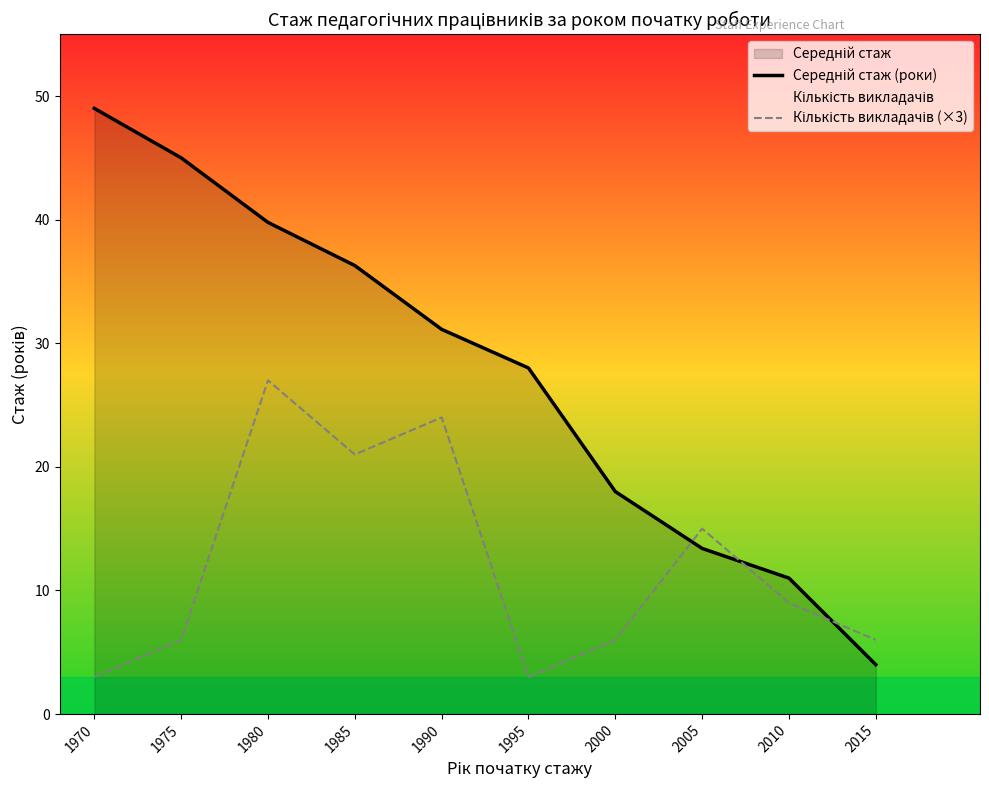

What is the spread (max minus min) of values at 1975?

39.0